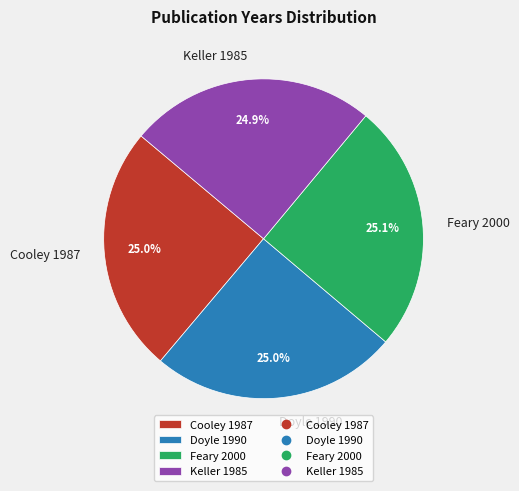

What is the ratio of the value at Cooley 1987 to the value at Keller 1985?

1.0